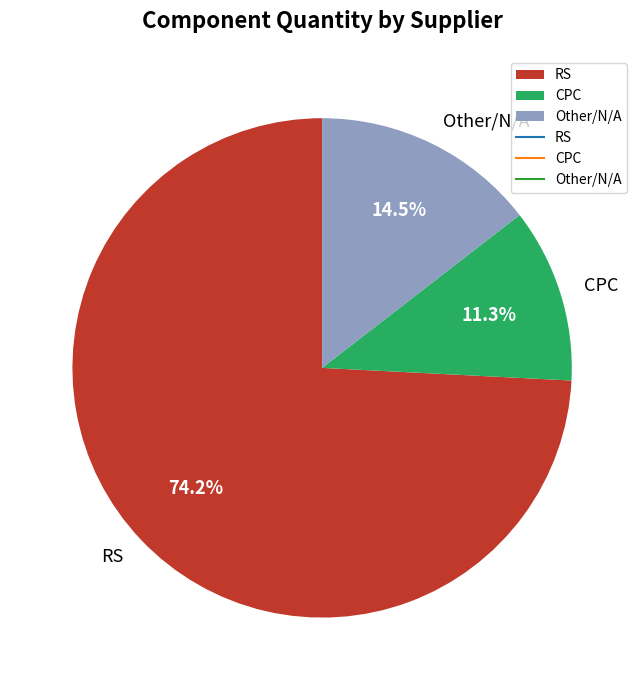

Is there any slice that represents more than half of the pie?

Yes